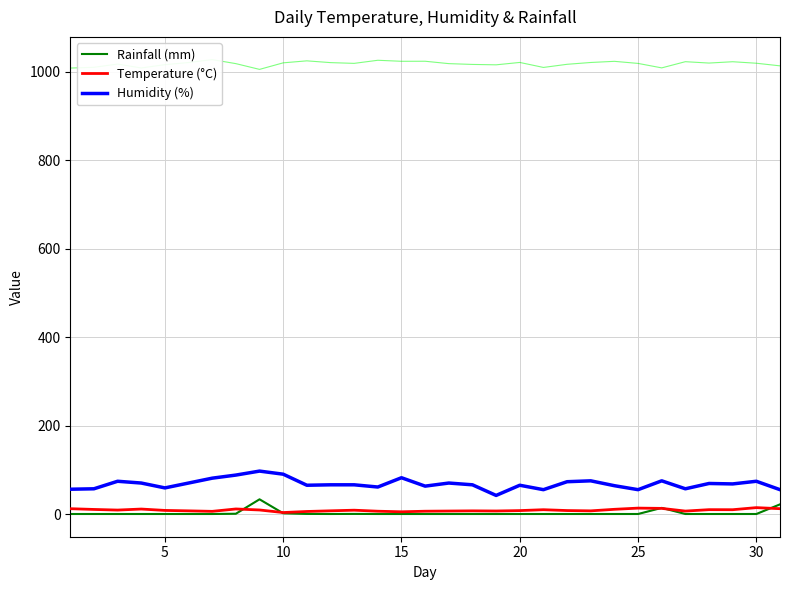

Is it true that Humidity (%) equals 17.7 at 18?

False